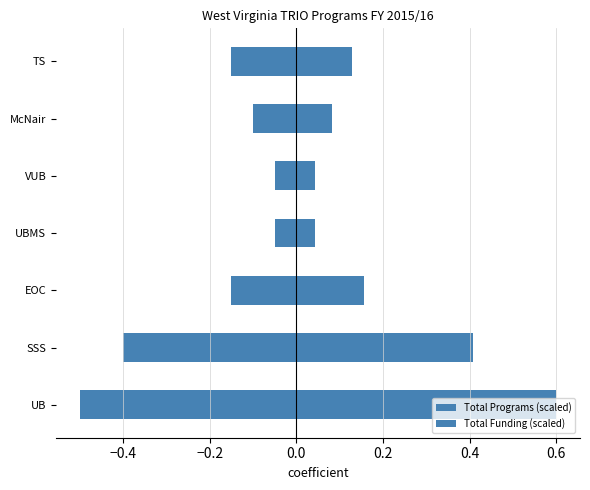

What is the difference between the Total Programs (scaled) values at 0.0 and −0.4?

0.4